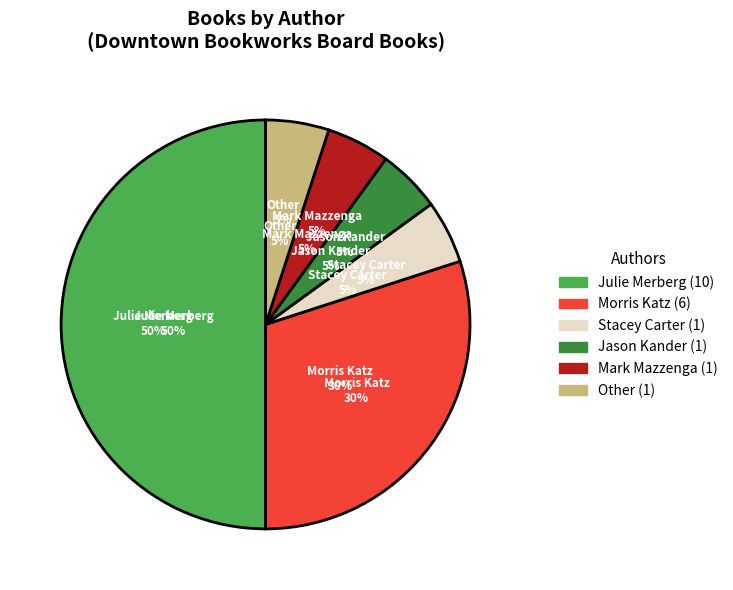

The Morris Katz slice represents 30% of the pie. True or false?

True